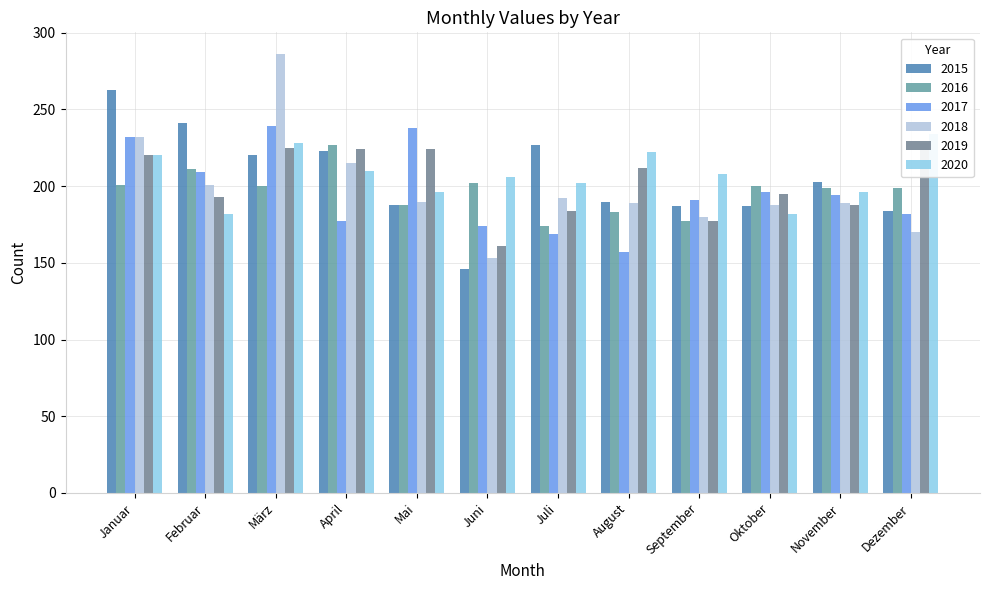

Which has a higher value, Juli or Juni?

Juli